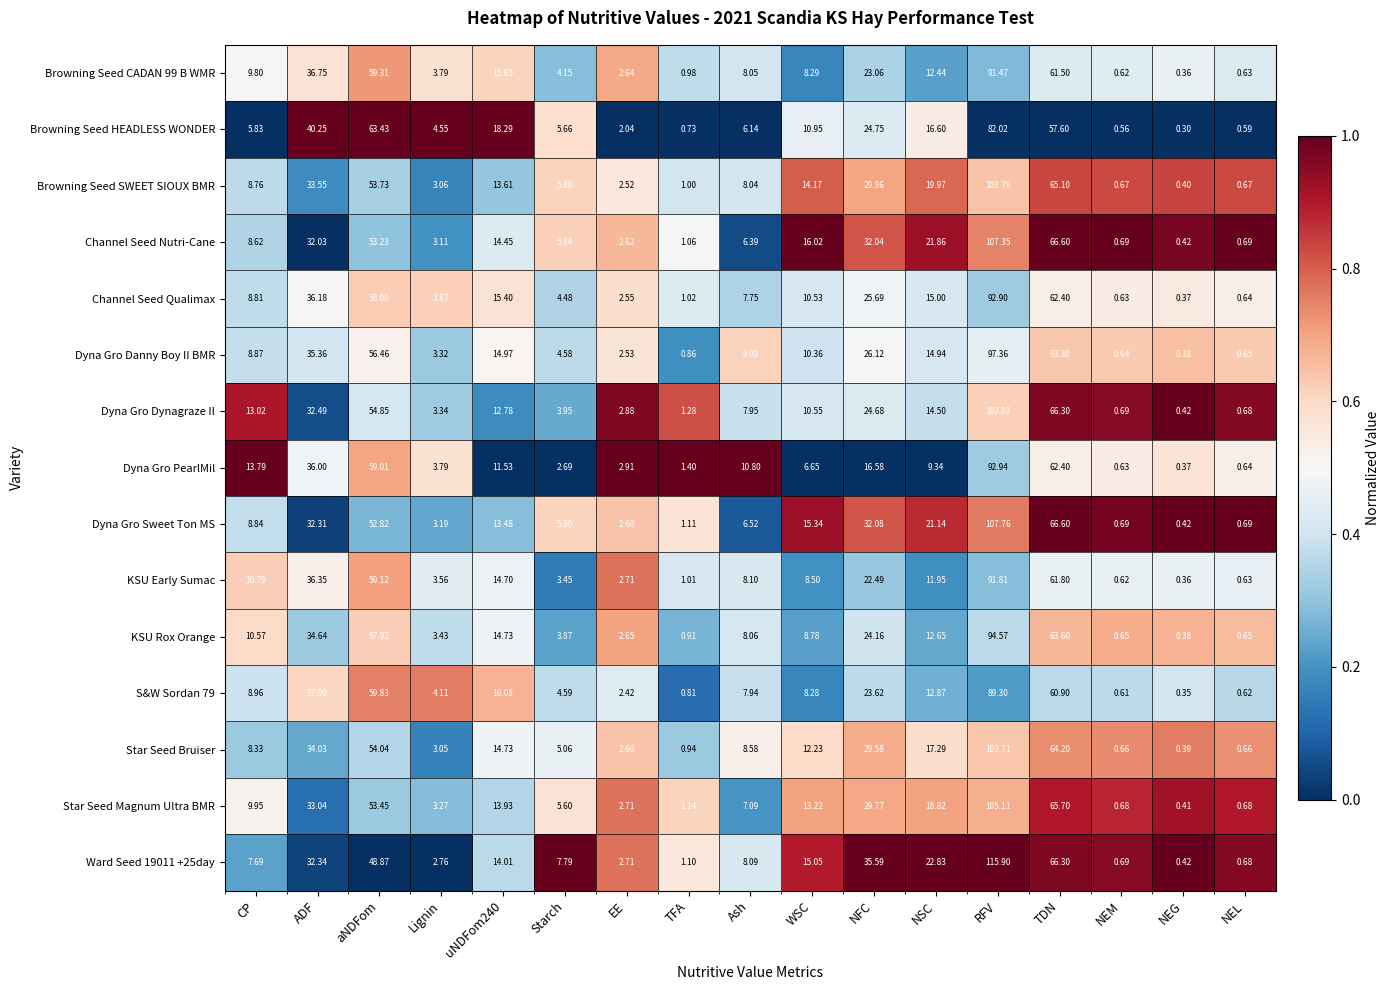

At which label does KSU Early Sumac reach its minimum?

NEG